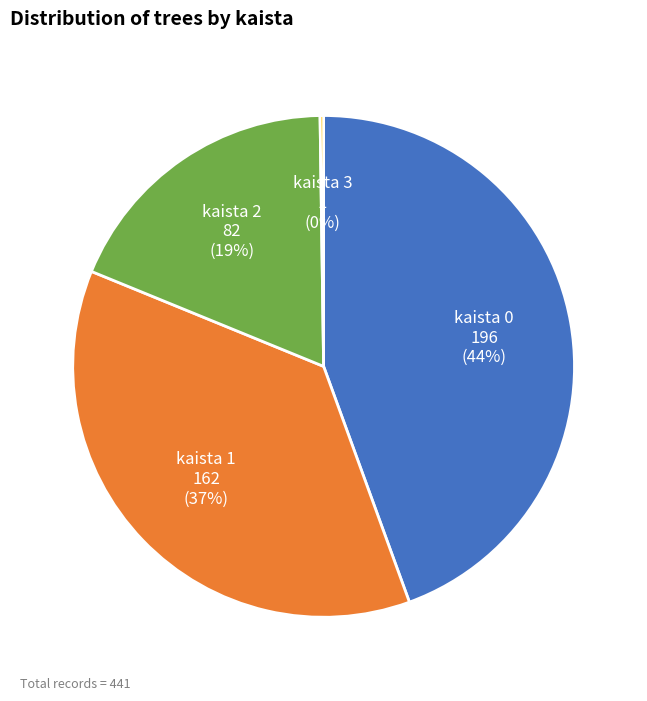

True or false: kaista 1 accounts for 46% of the total.

False